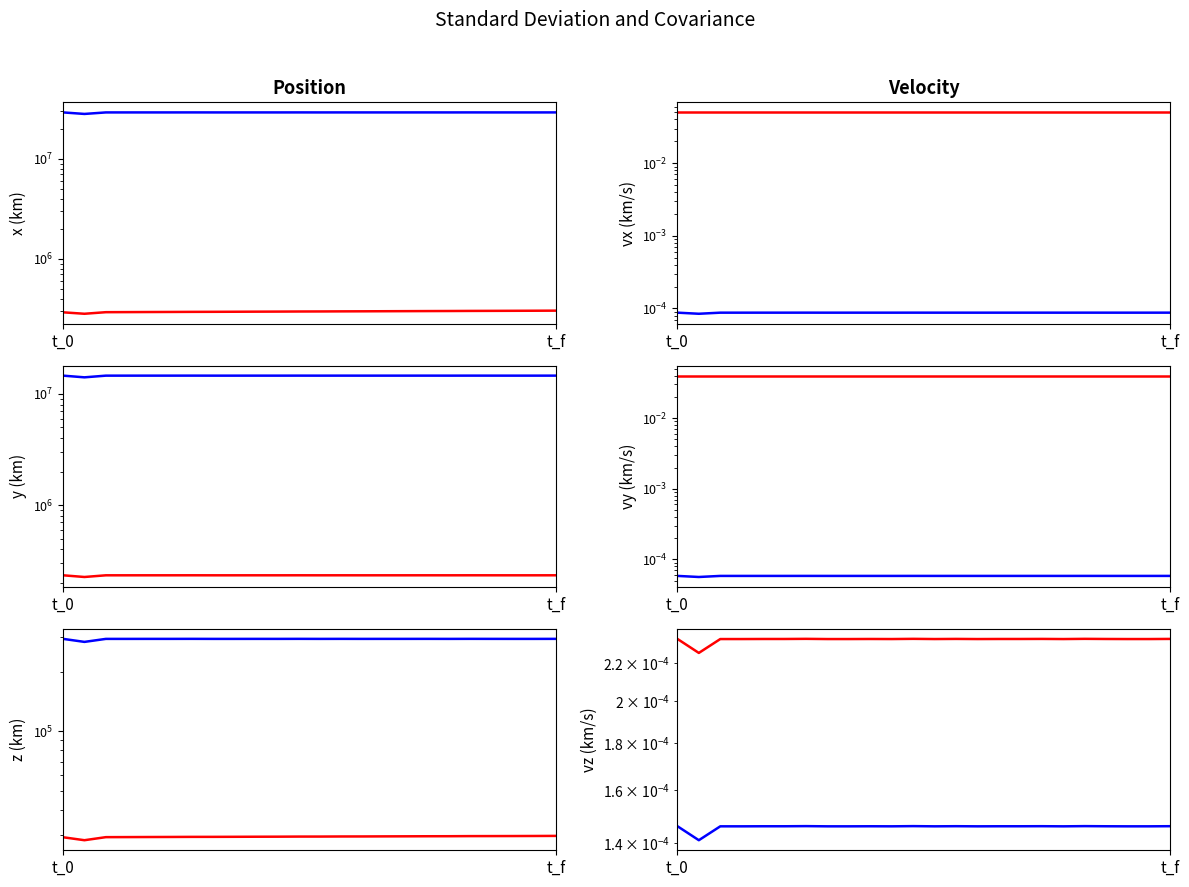

How many series are shown in this chart?

2